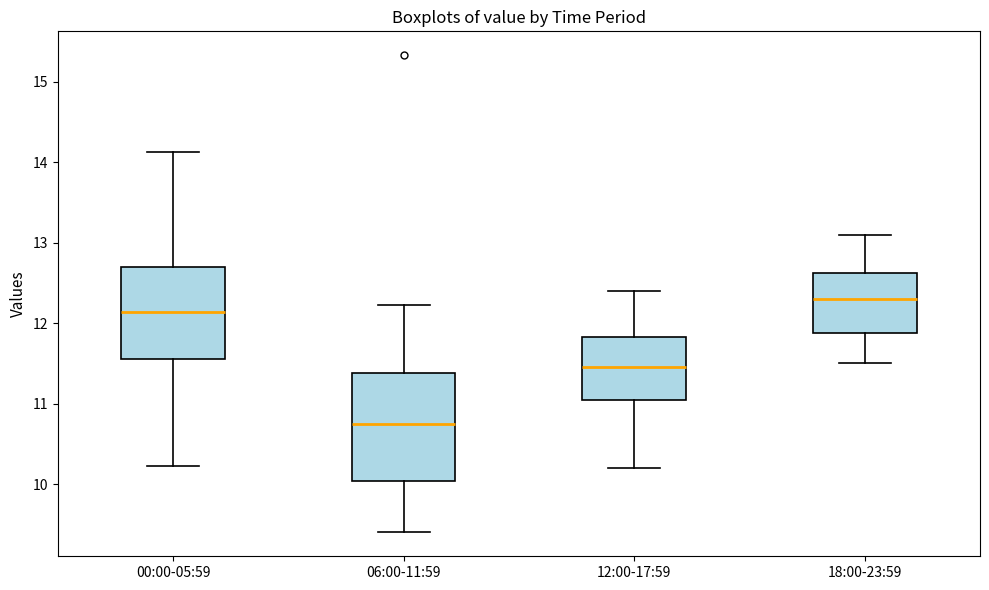

Which box has the lowest median line?

06:00-11:59